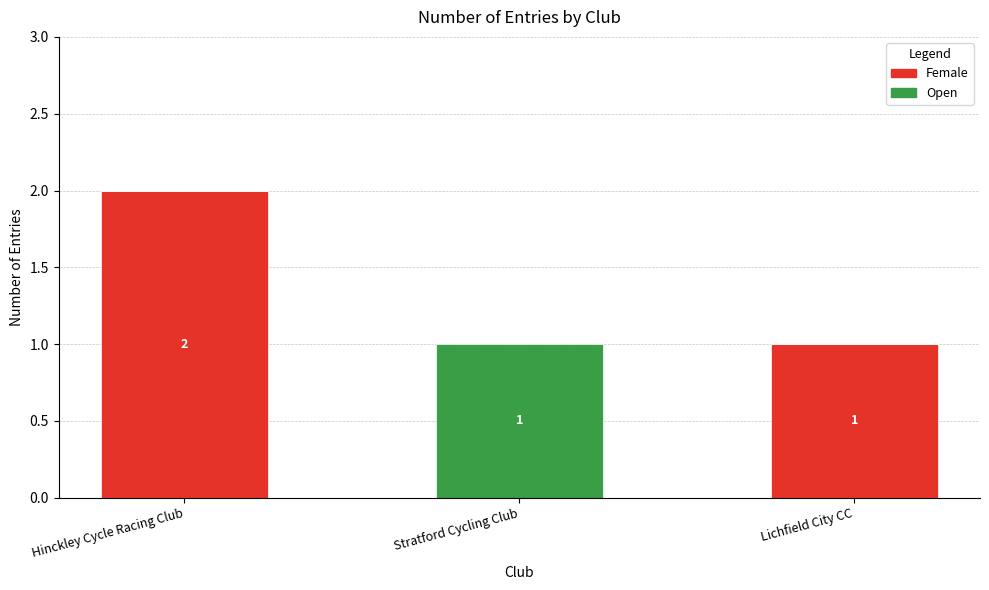

What is the sum of all Female values?

3